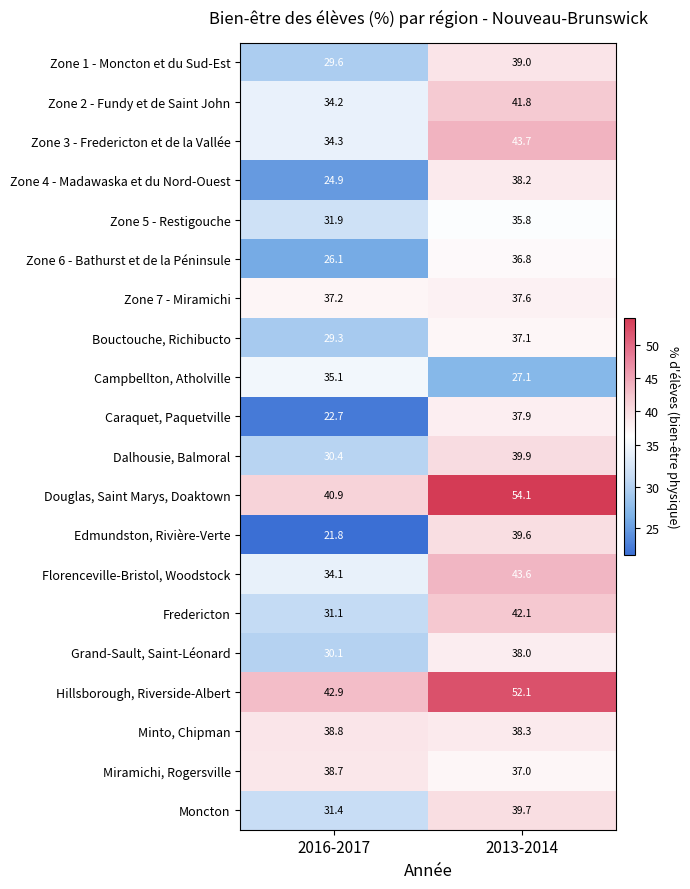

Where is Moncton nearest to the value 35?

2016-2017